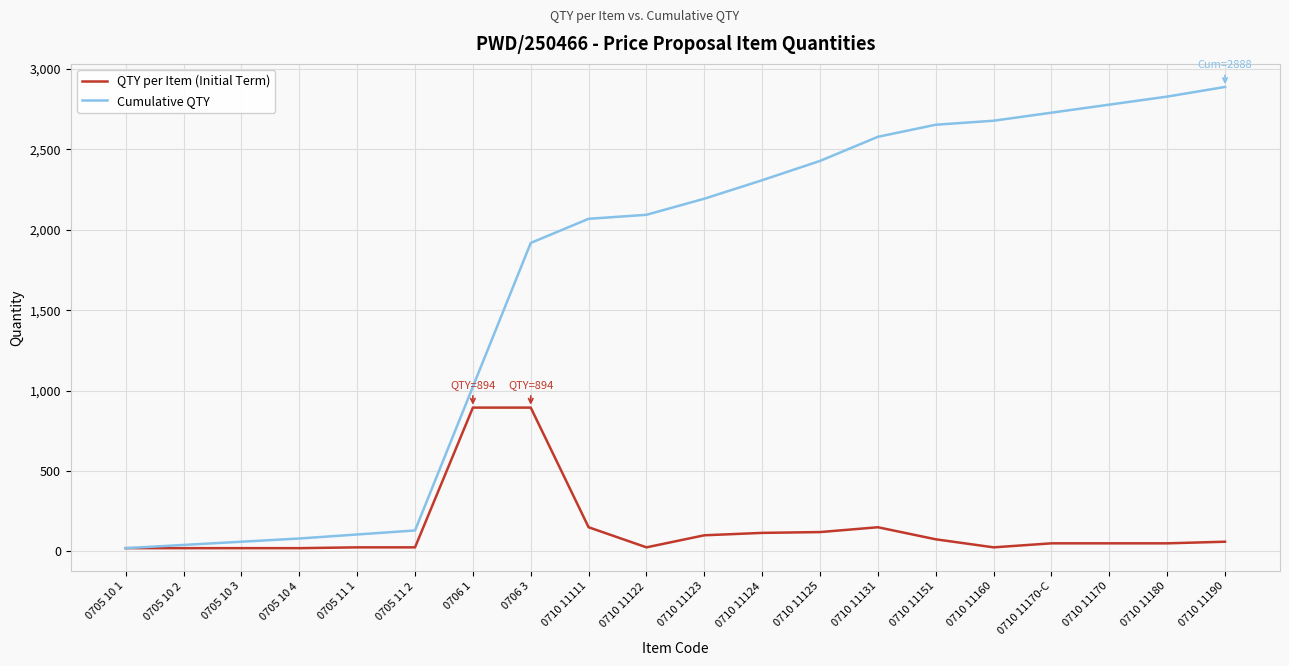

Rank the series at 0705 10 3 from highest to lowest value.

Cumulative QTY, QTY per Item (Initial Term)